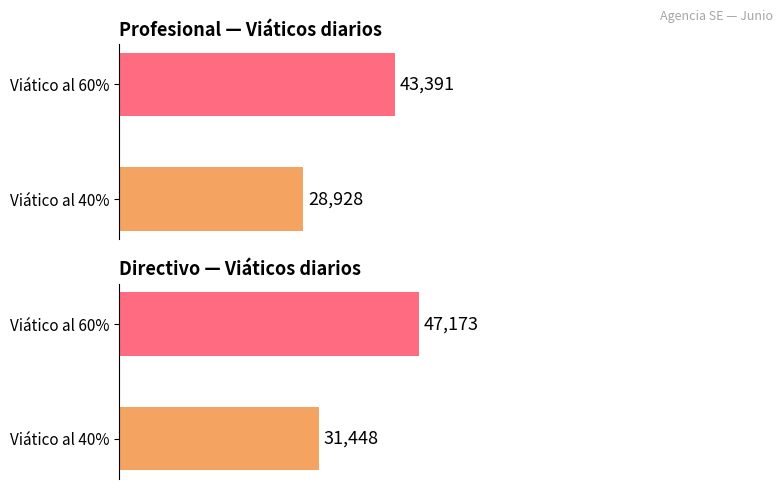

What is the difference between the Directivo values at Viático al 40% and Viático al 60%?

15725